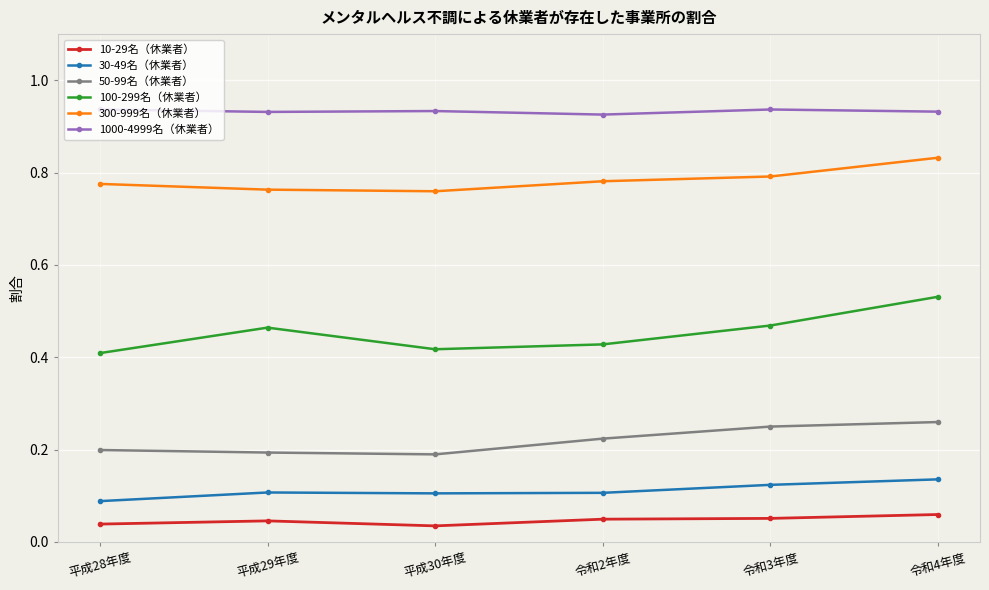

Which series has the largest range (max minus min)?

100-299名（休業者）